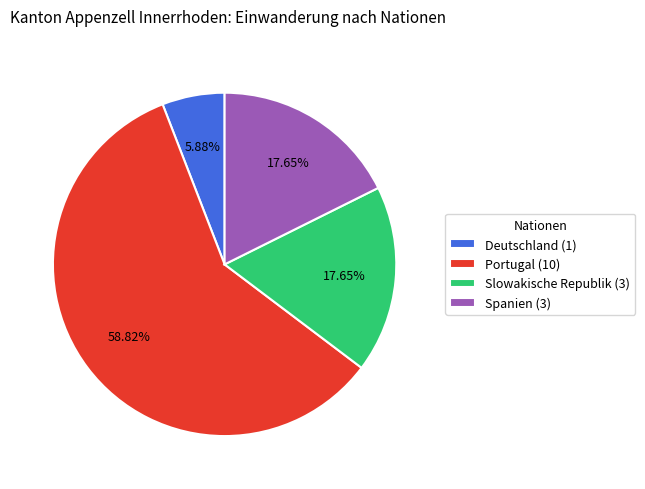

Combined, do Portugal and Slowakische Republik account for over 50%?

Yes